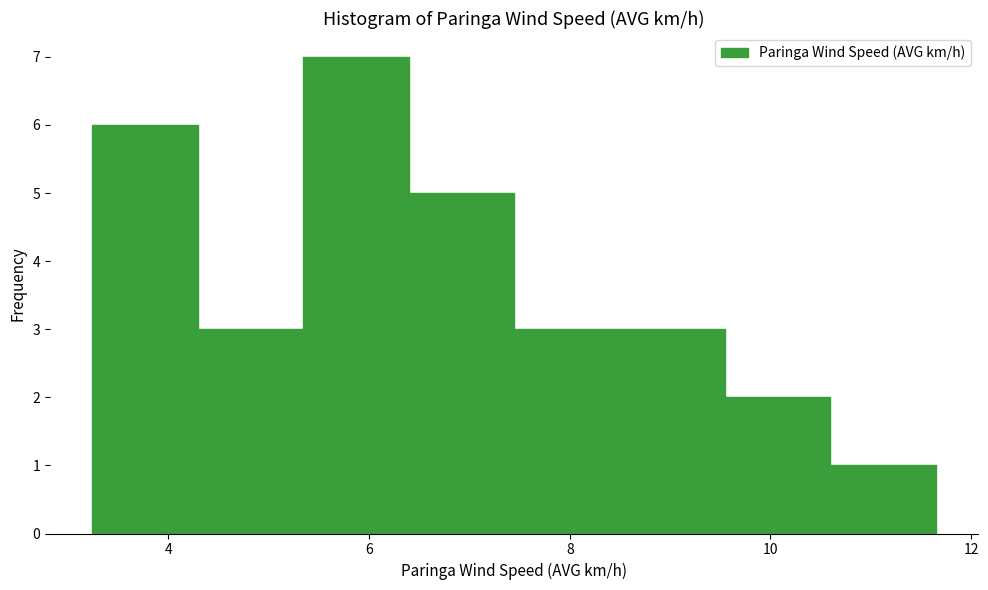

Which range on the x-axis has the tallest bar?

5.4 to 6.4